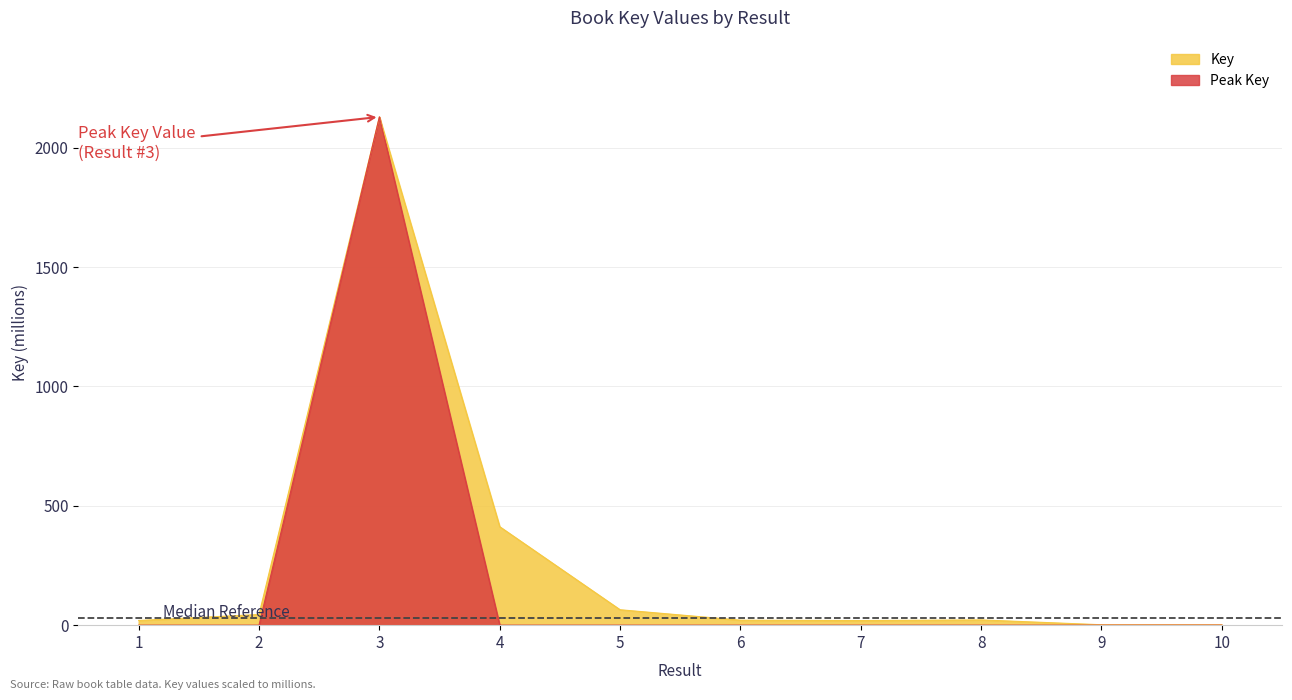

How many points are higher than both their immediate neighbors (excluding endpoints)?

2